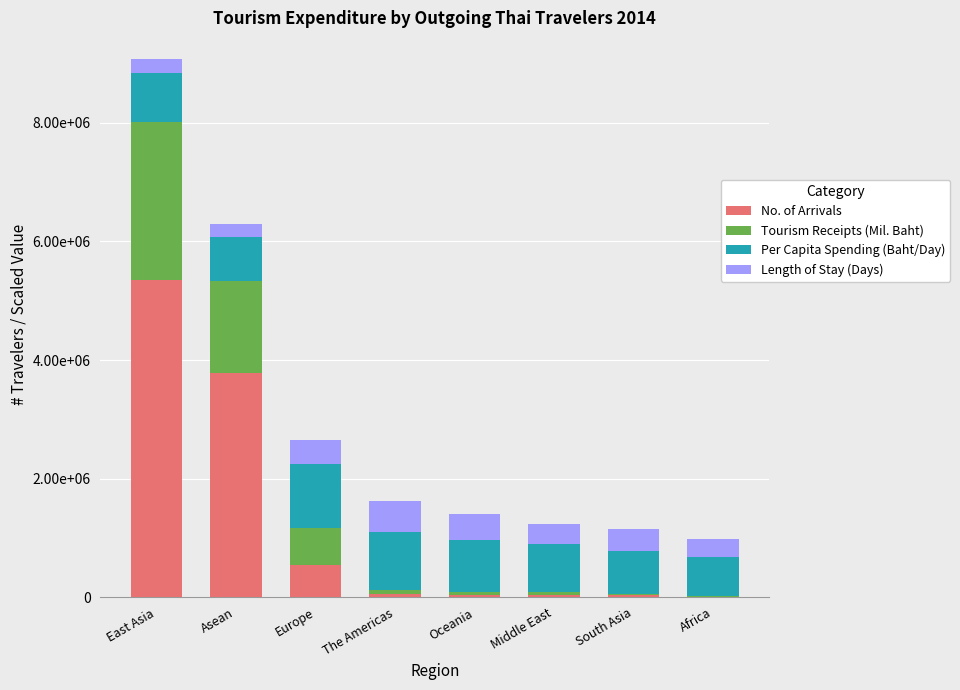

At Oceania, list the series in order from largest to smallest.

Per Capita Spending (Baht/Day), Length of Stay (Days), Tourism Receipts (Mil. Baht), No. of Arrivals